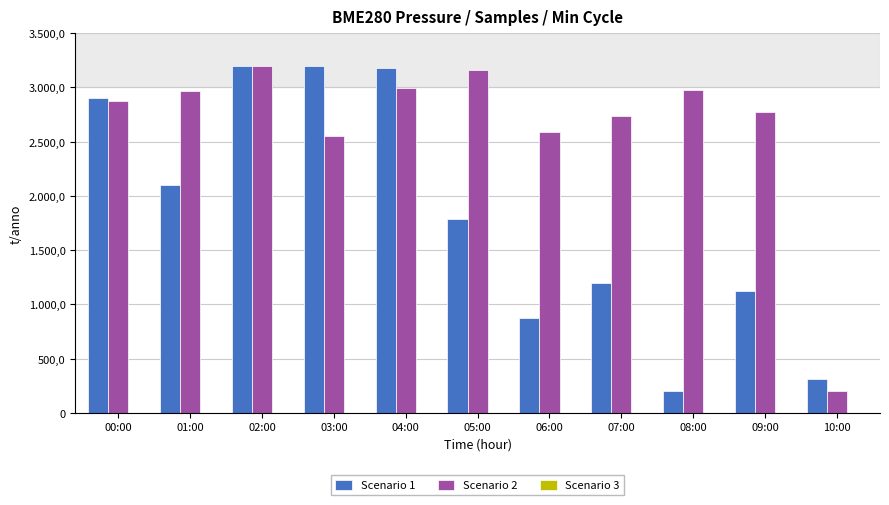

Are the bars grouped side by side (vs. stacked)?

Yes